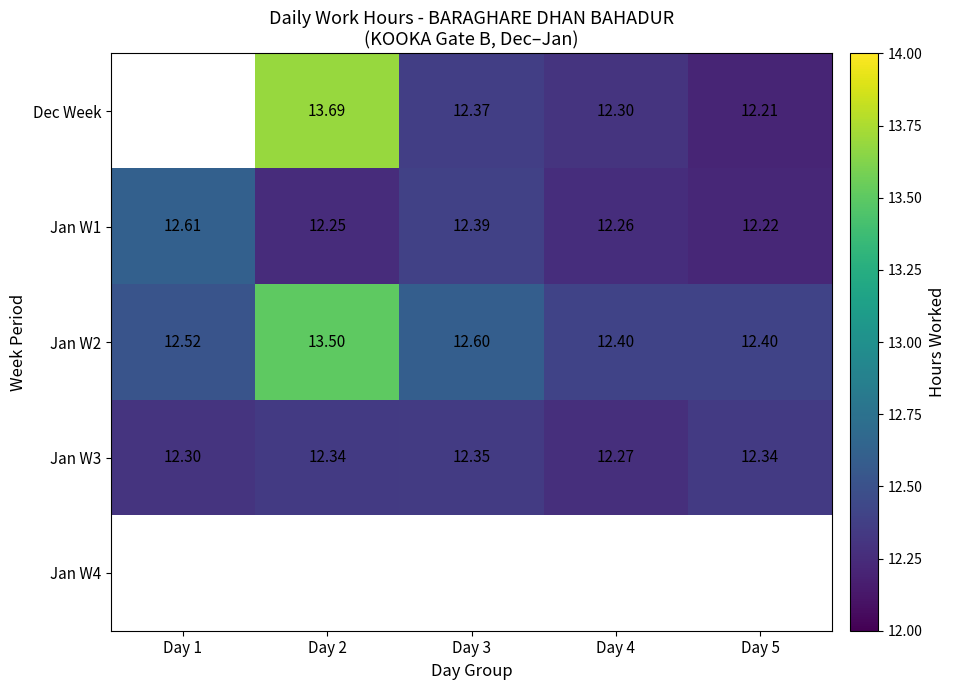

Is it true that Jan W2 equals 7.7 at Day 4?

False